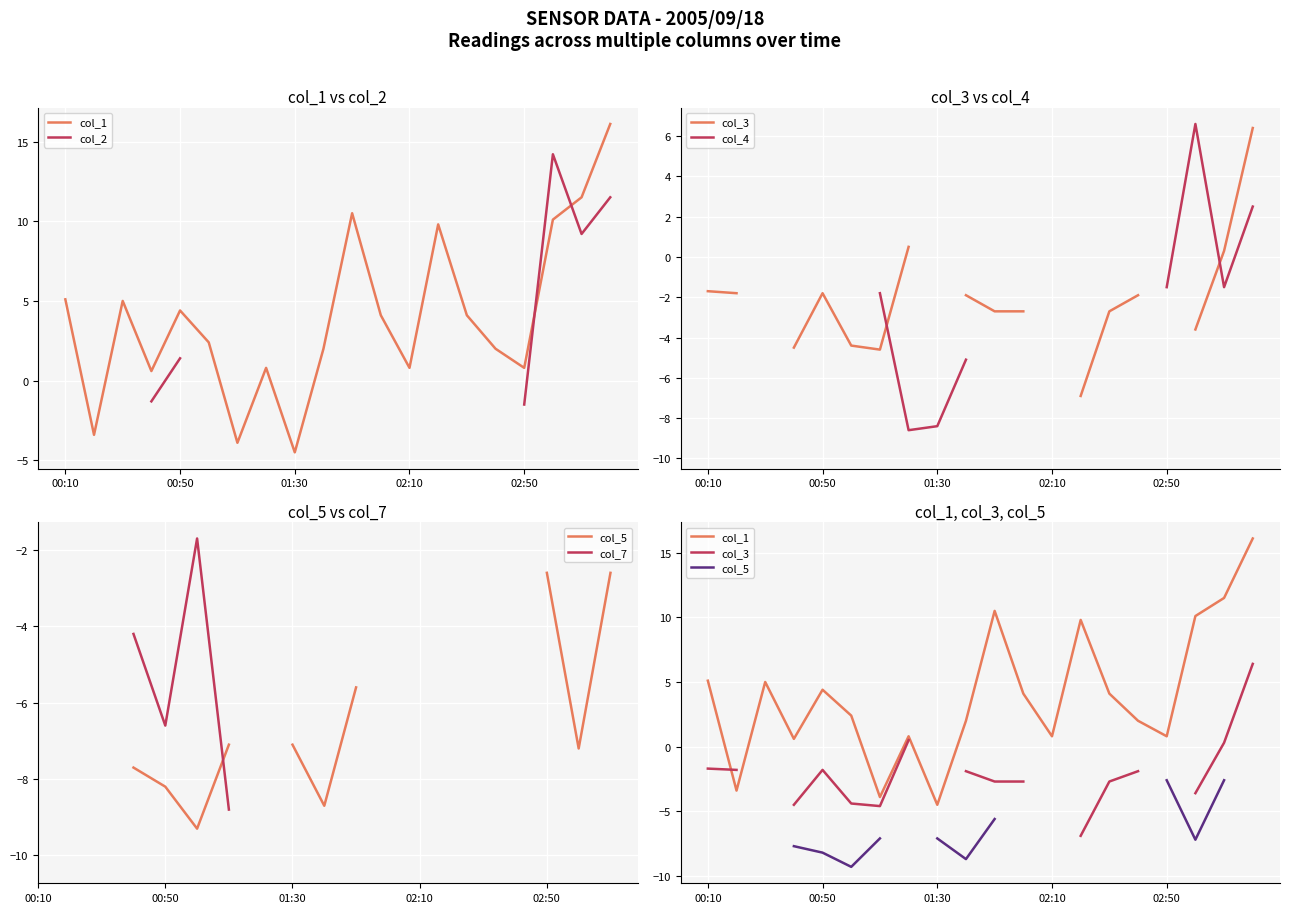

The col_1 series shows 4.1 at 14. True or false?

True